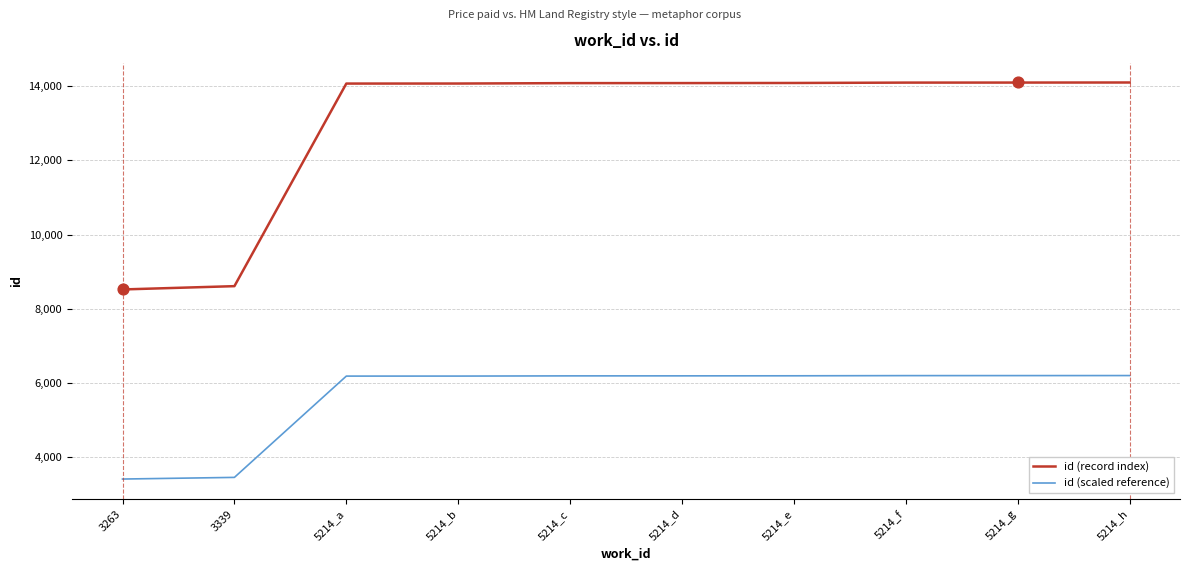

Which series has the largest total across all categories?

id (record index)